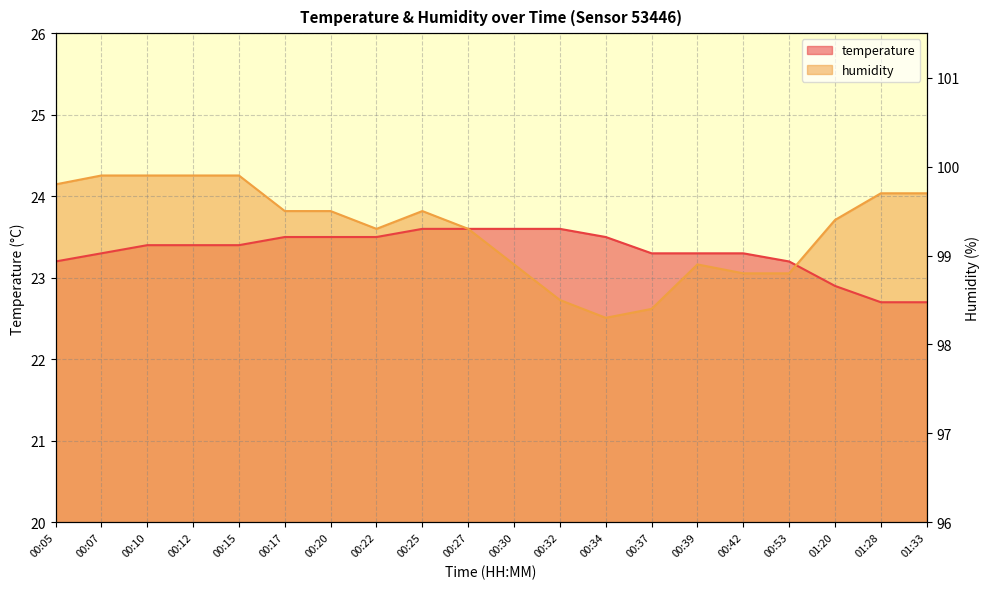

What is the approximate value of temperature at 00:34?

23.5